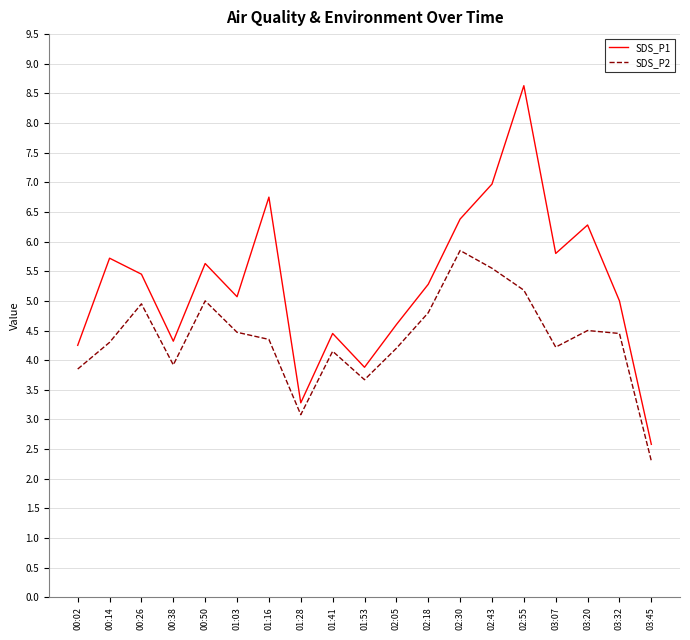

How many values in the SDS_P2 series are below 4?

5